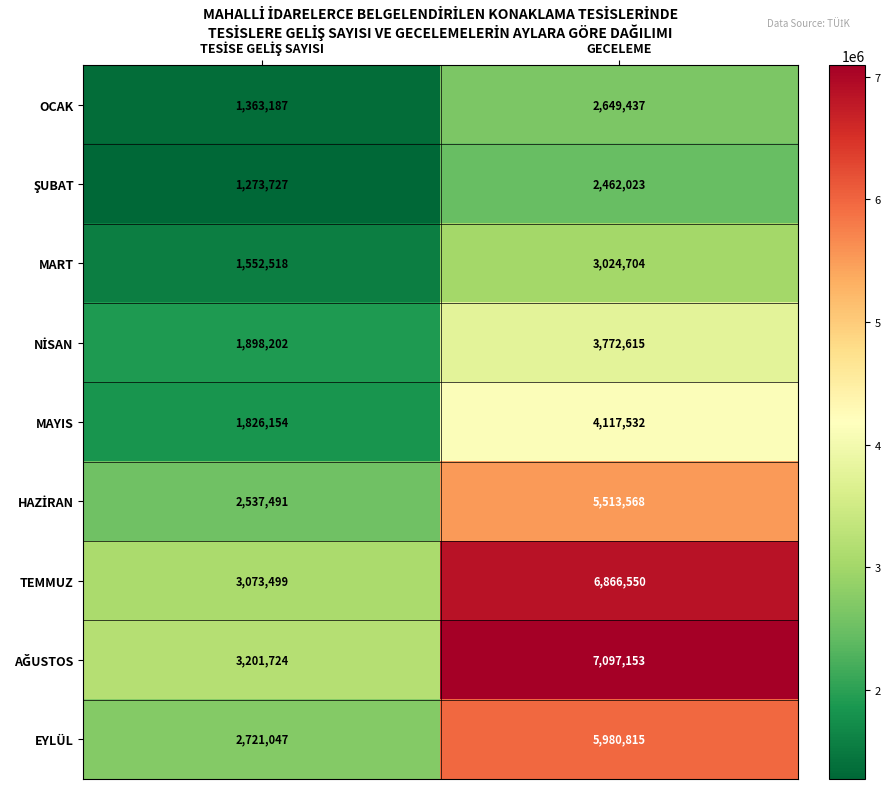

Which category has the highest value across all series?

GECELEME